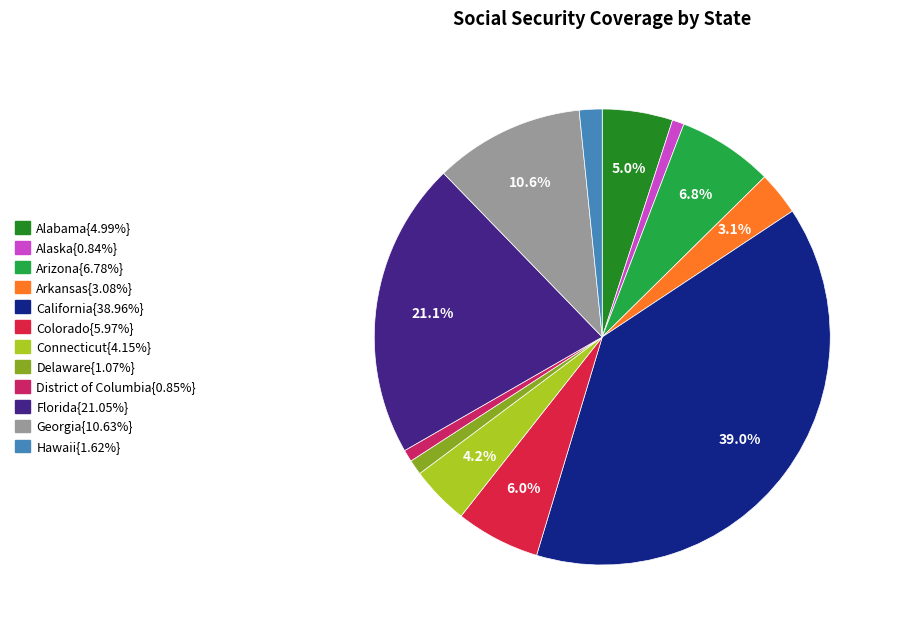

Which category has the biggest portion of the pie?

California